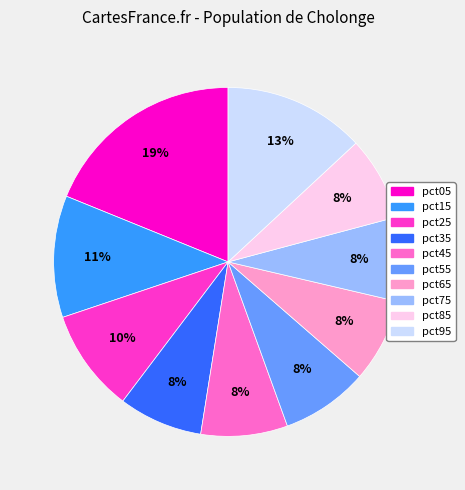

Is it true that pct35 is 13% of the pie?

False